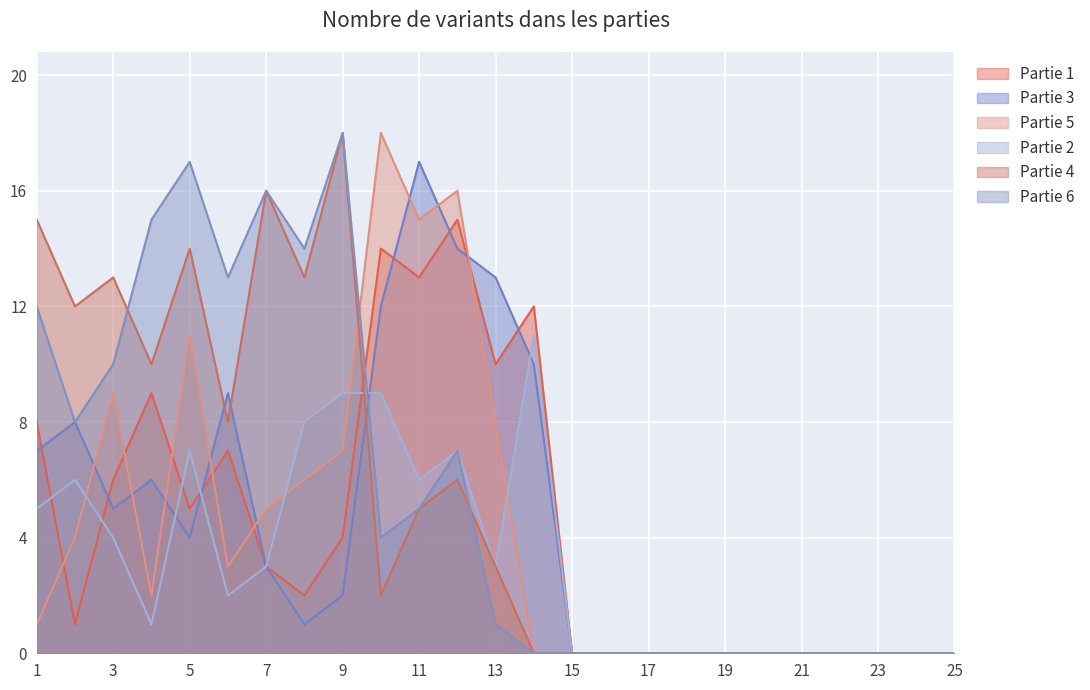

Which series changed the most between 8 and 23?

Partie 6